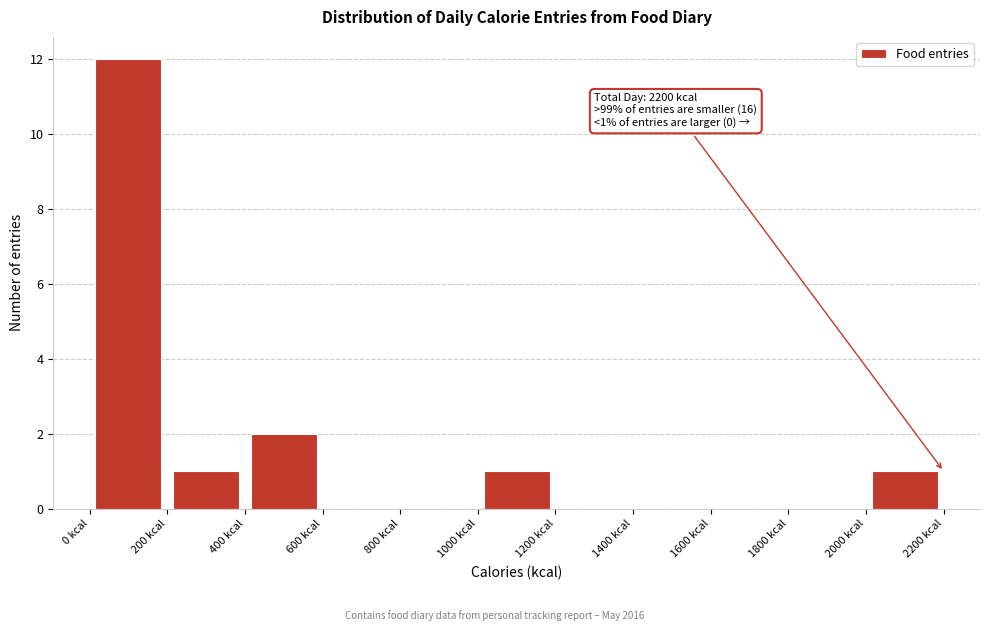

Over which range of the x-axis is the bar tallest?

0 to 200